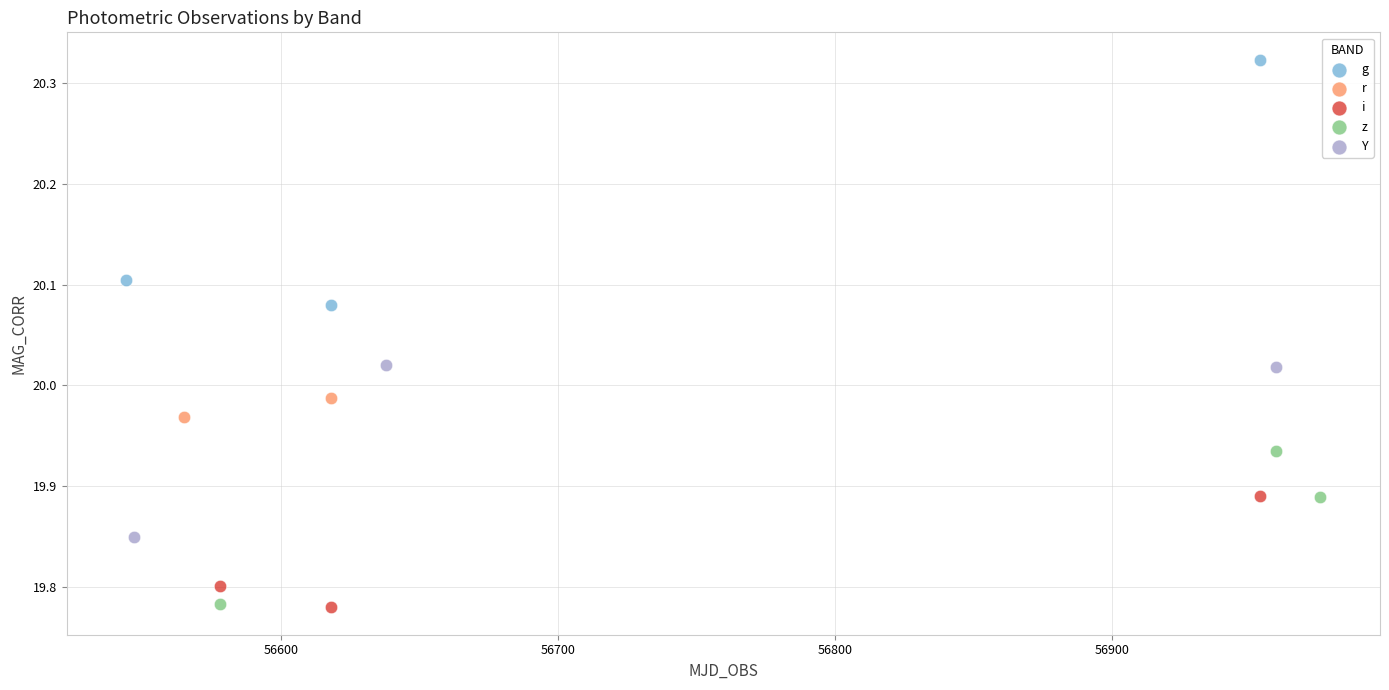

Which series has the widest spread of Y values?

g